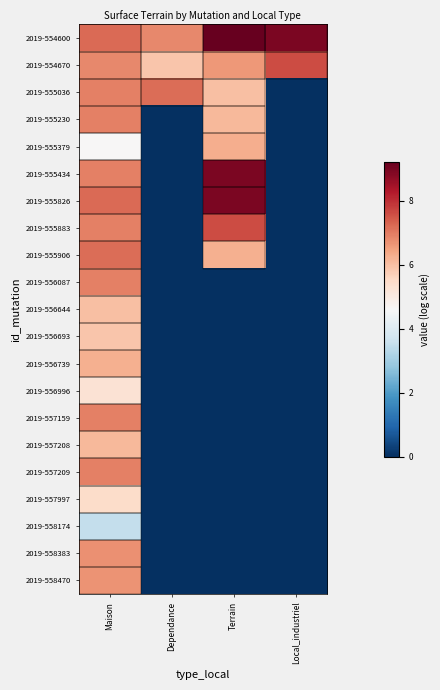

Reading left to right, what are all the values shown in this chart?

2019-554600: Maison=7.2	Dependance=6.8	Terrain=9.2	Local_industriel=8.9
2019-554670: Maison=6.8	Dependance=5.9	Terrain=6.6	Local_industriel=7.6
2019-555036: Maison=6.9	Dependance=7.2	Terrain=6.0	Local_industriel=0.0
2019-555230: Maison=6.9	Dependance=0.0	Terrain=6.1	Local_industriel=0.0
2019-555379: Maison=4.6	Dependance=0.0	Terrain=6.3	Local_industriel=0.0
2019-555434: Maison=6.9	Dependance=0.0	Terrain=8.9	Local_industriel=0.0
2019-555826: Maison=7.2	Dependance=0.0	Terrain=8.9	Local_industriel=0.0
2019-555883: Maison=6.9	Dependance=0.0	Terrain=7.6	Local_industriel=0.0
2019-555906: Maison=7.2	Dependance=0.0	Terrain=6.2	Local_industriel=0.0
2019-556087: Maison=6.9	Dependance=0.0	Terrain=0.0	Local_industriel=0.0
2019-556644: Maison=6.0	Dependance=0.0	Terrain=0.0	Local_industriel=0.0
2019-556693: Maison=5.9	Dependance=0.0	Terrain=0.0	Local_industriel=0.0
2019-556739: Maison=6.2	Dependance=0.0	Terrain=0.0	Local_industriel=0.0
2019-556996: Maison=5.3	Dependance=0.0	Terrain=0.0	Local_industriel=0.0
2019-557159: Maison=6.9	Dependance=0.0	Terrain=0.0	Local_industriel=0.0
2019-557208: Maison=6.1	Dependance=0.0	Terrain=0.0	Local_industriel=0.0
2019-557209: Maison=6.9	Dependance=0.0	Terrain=0.0	Local_industriel=0.0
2019-557997: Maison=5.4	Dependance=0.0	Terrain=0.0	Local_industriel=0.0
2019-558174: Maison=3.5	Dependance=0.0	Terrain=0.0	Local_industriel=0.0
2019-558383: Maison=6.7	Dependance=0.0	Terrain=0.0	Local_industriel=0.0
2019-558470: Maison=6.7	Dependance=0.0	Terrain=0.0	Local_industriel=0.0